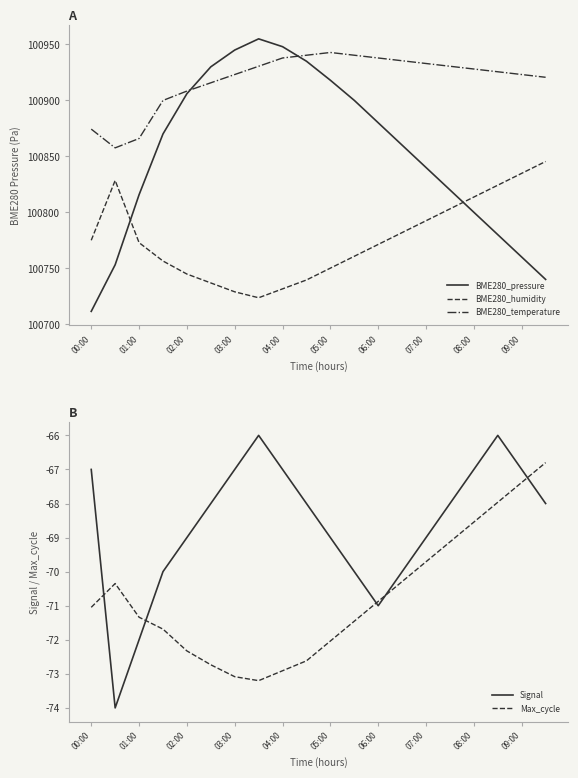

True or false: BME280_humidity has a value of 68287.6 at 00:00.

False